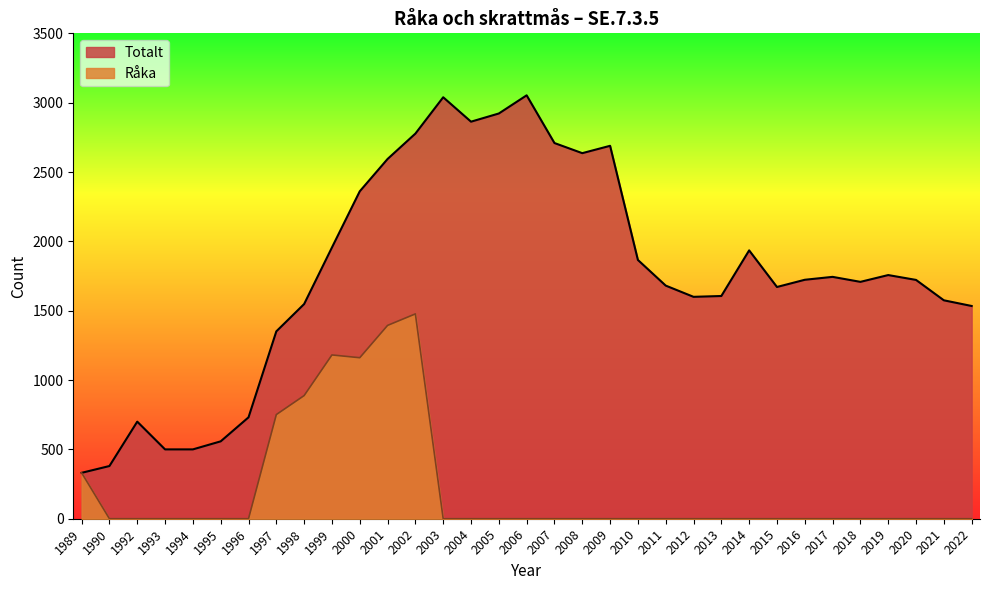

At which category does the data reach its first local valley?

2004